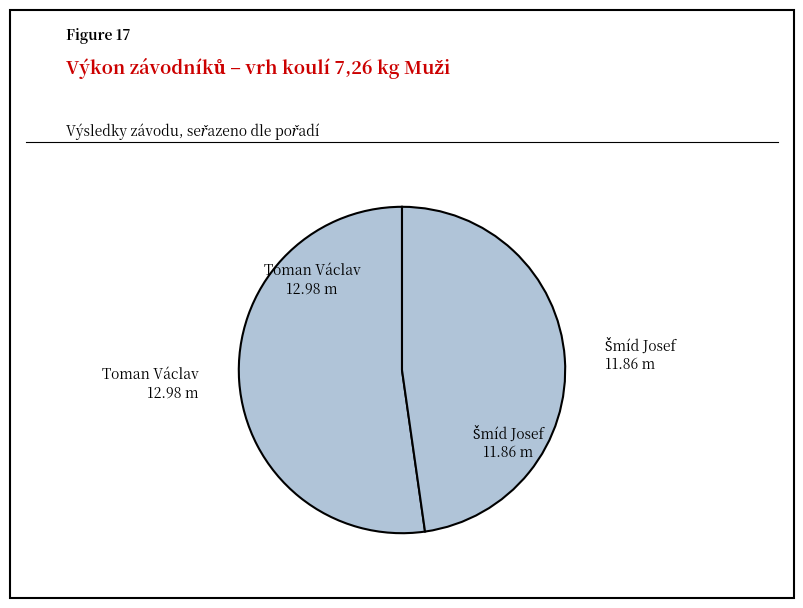

How many segments does this pie chart have?

2